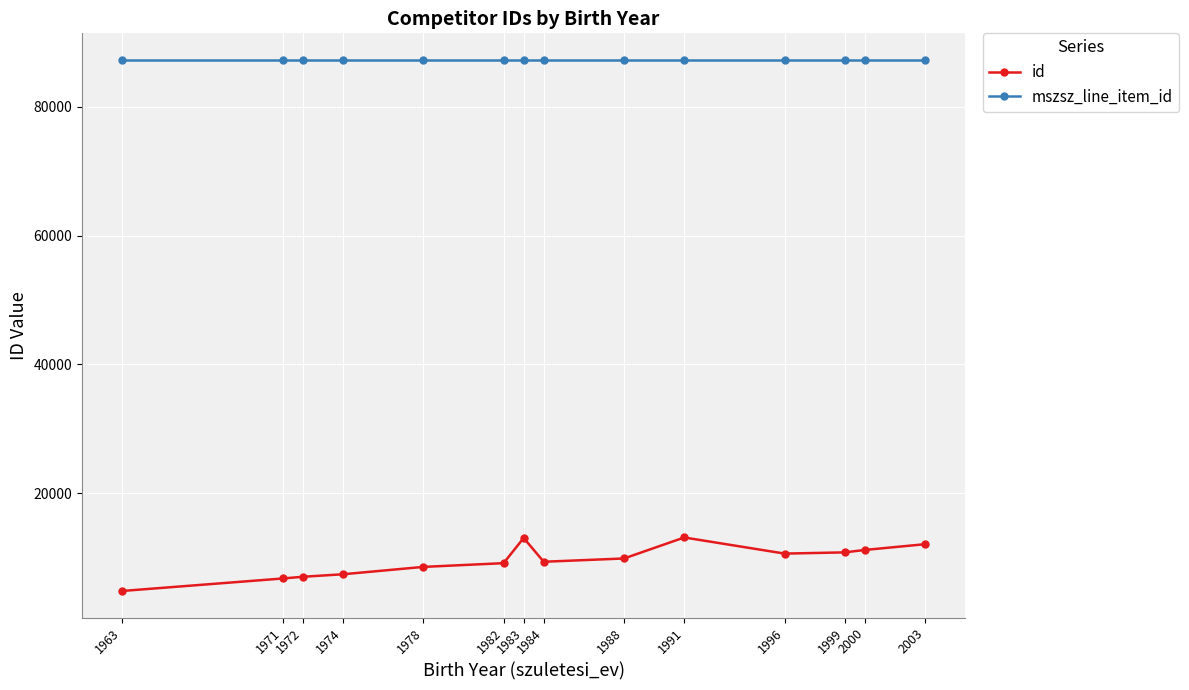

Is it true that mszsz_line_item_id equals 49816 at 1971?

False